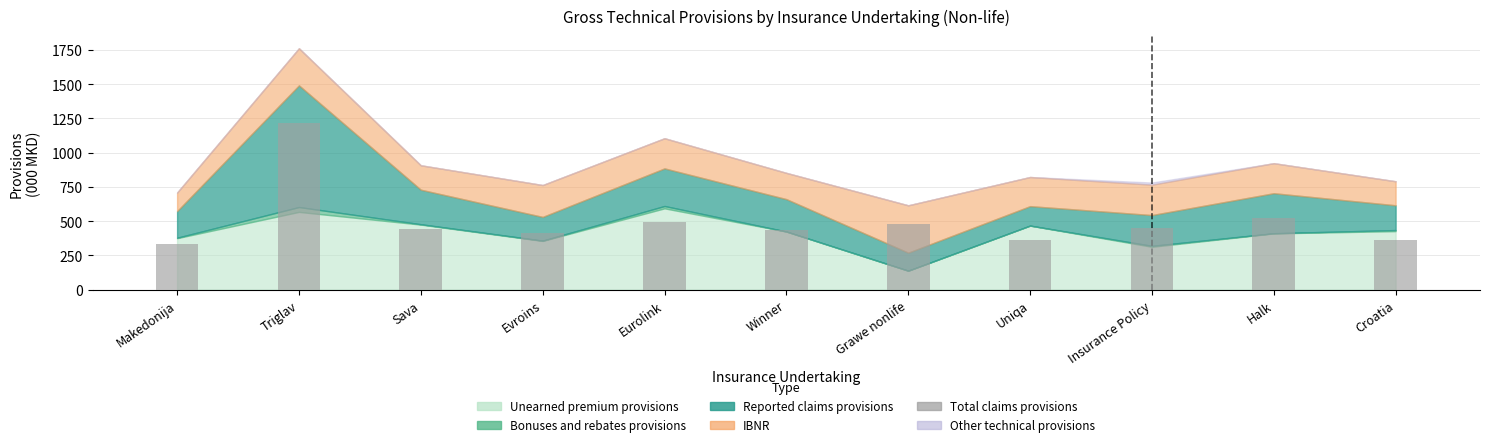

What is the label of the 7th bar from the right?

Eurolink